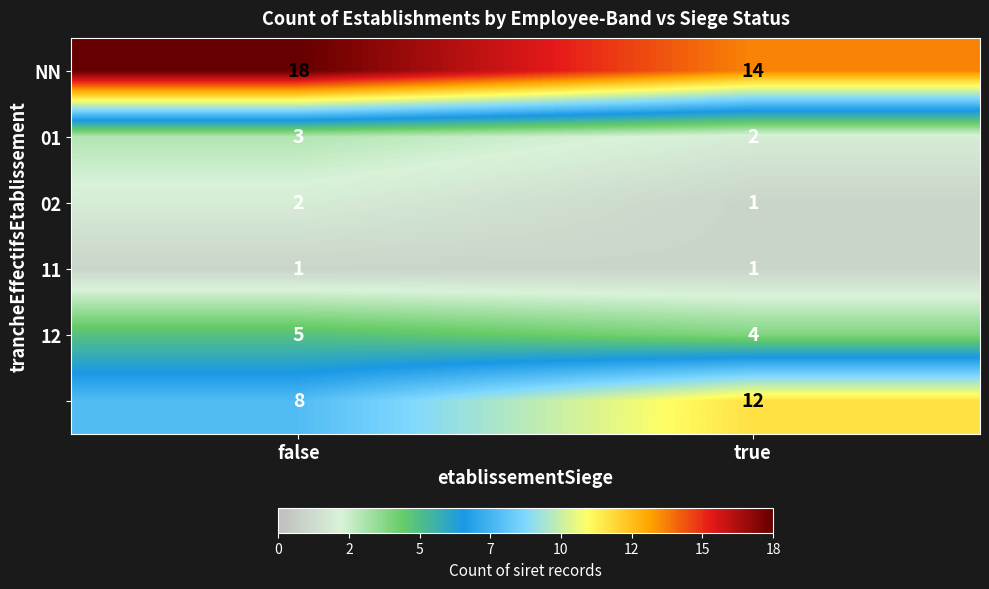

What is the total value across all series at true?

34